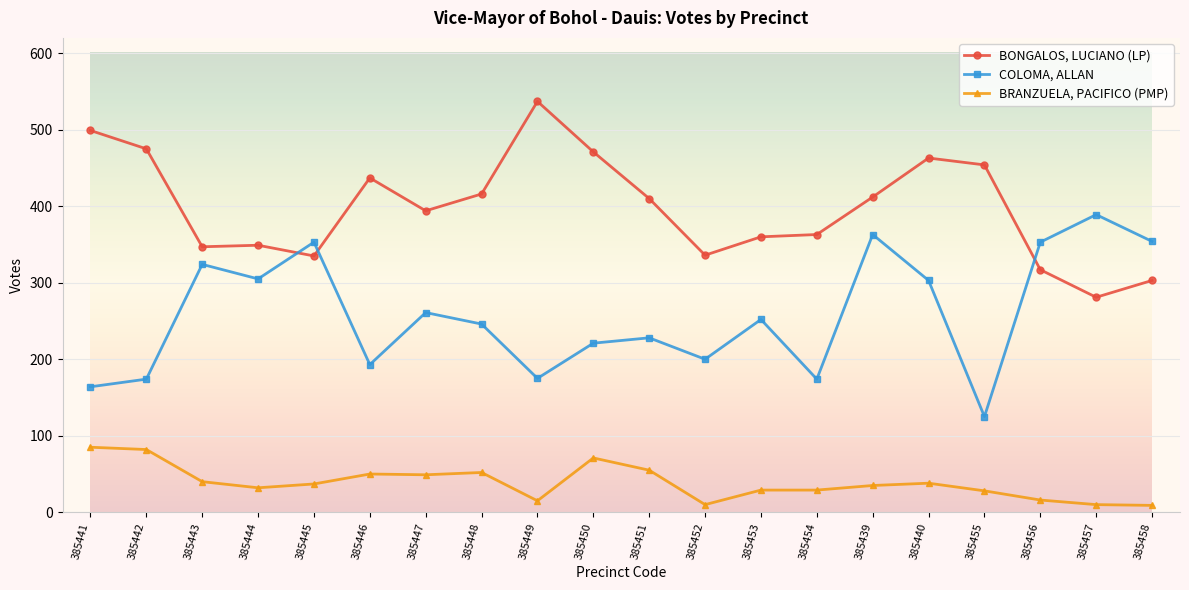

True or false: BRANZUELA, PACIFICO (PMP) and COLOMA, ALLAN cross at least once.

False